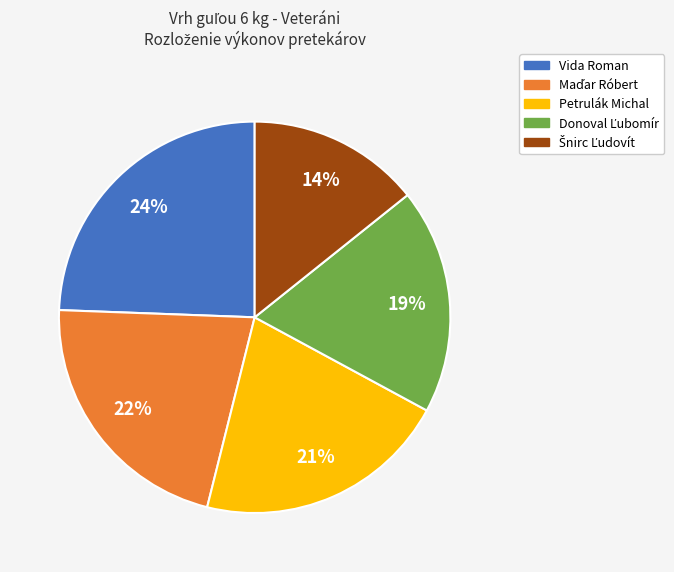

To the nearest percent, what is the average slice percentage?

20%